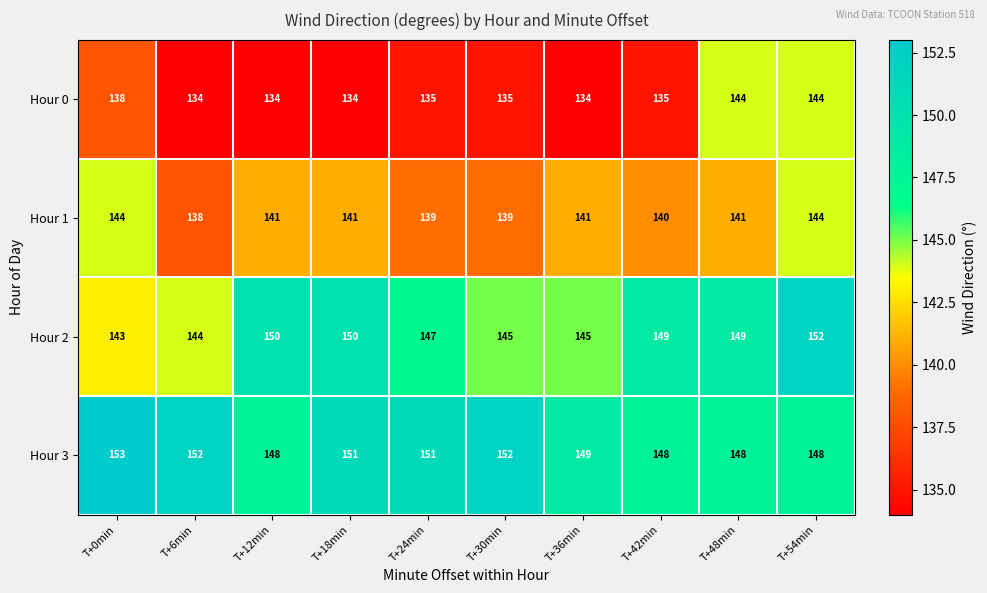

What is the difference between the Hour 2 values at T+42min and T+36min?

4